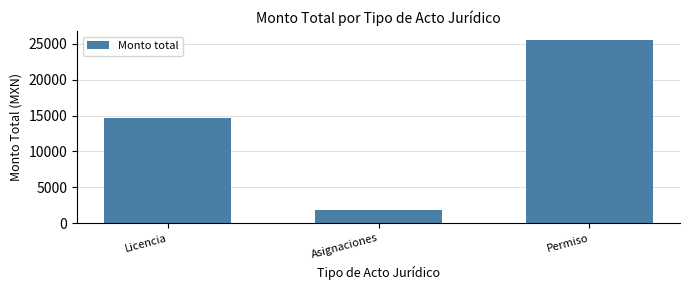

What is the sum of the values at Asignaciones and Permiso?

27377